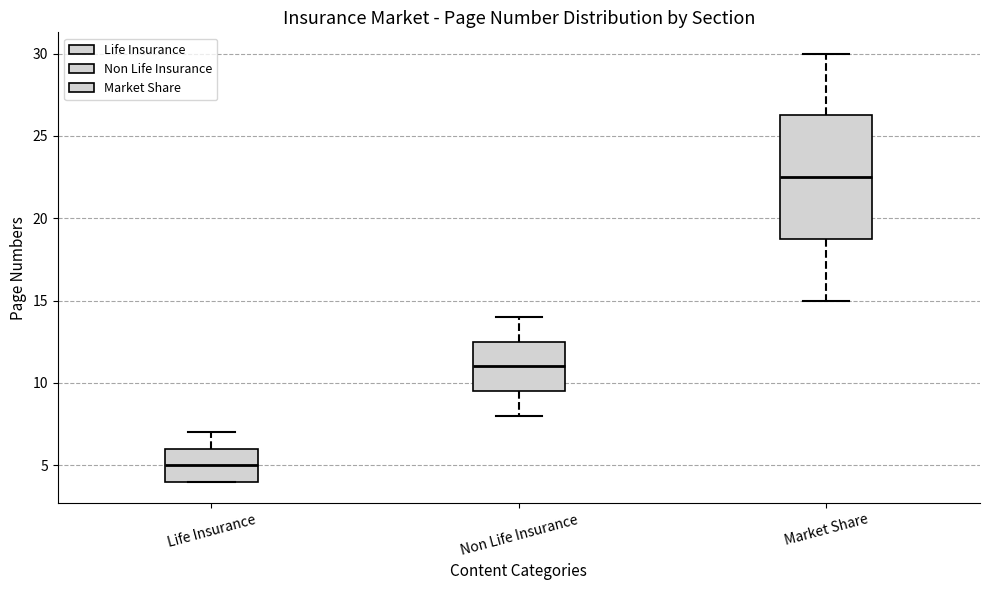

Where is the lower edge of the box for Life Insurance on the y-axis? The values are not printed on the chart, so give them approximately, as read against the axis.

4.0